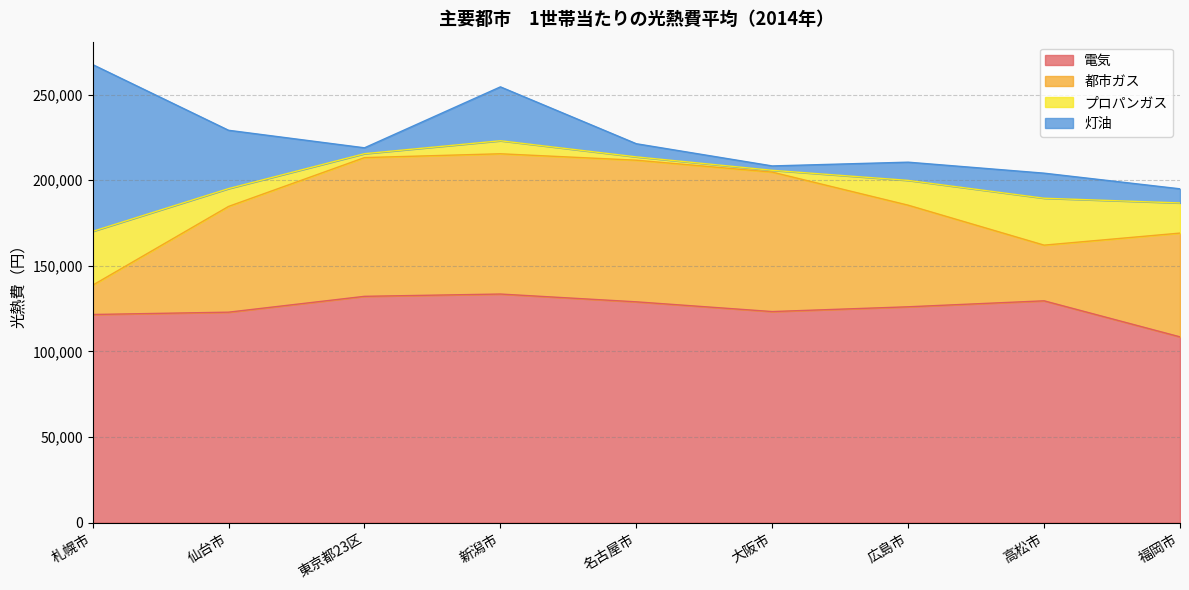

In 都市ガス, how many points are higher than both neighbors (excluding endpoints)?

1